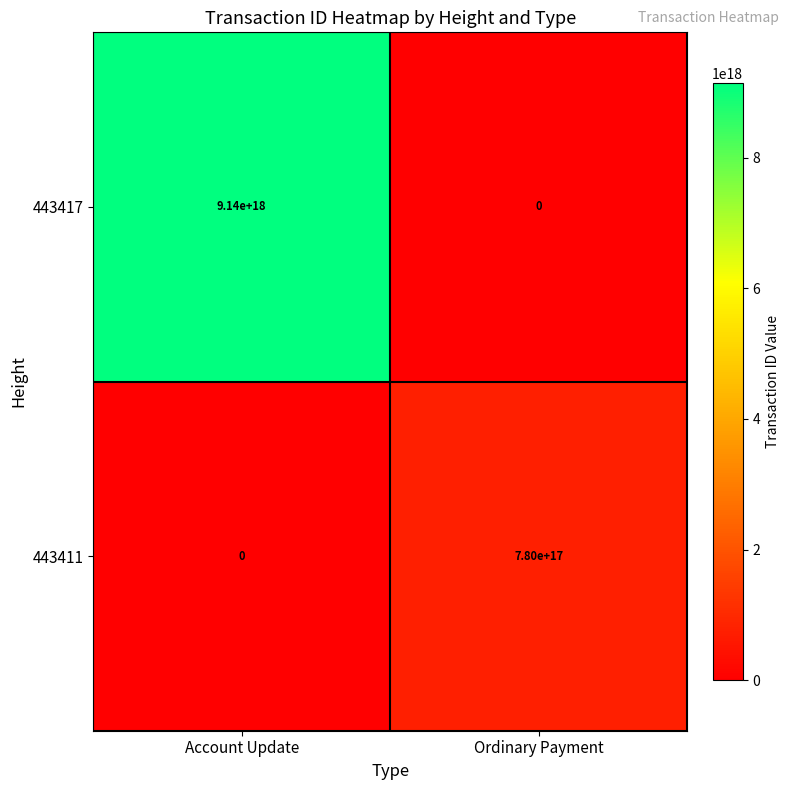

The value of 443411 at Ordinary Payment is 780000000000000000. True or false?

True